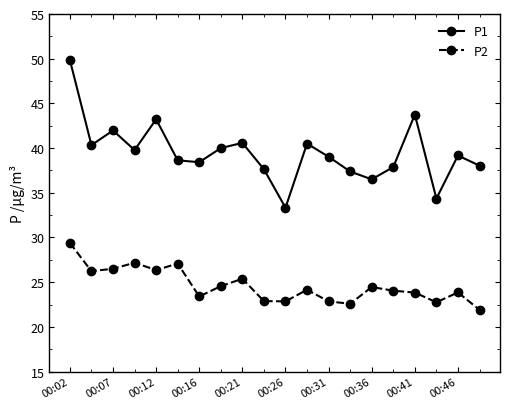

Which series has the largest total across all categories?

P1